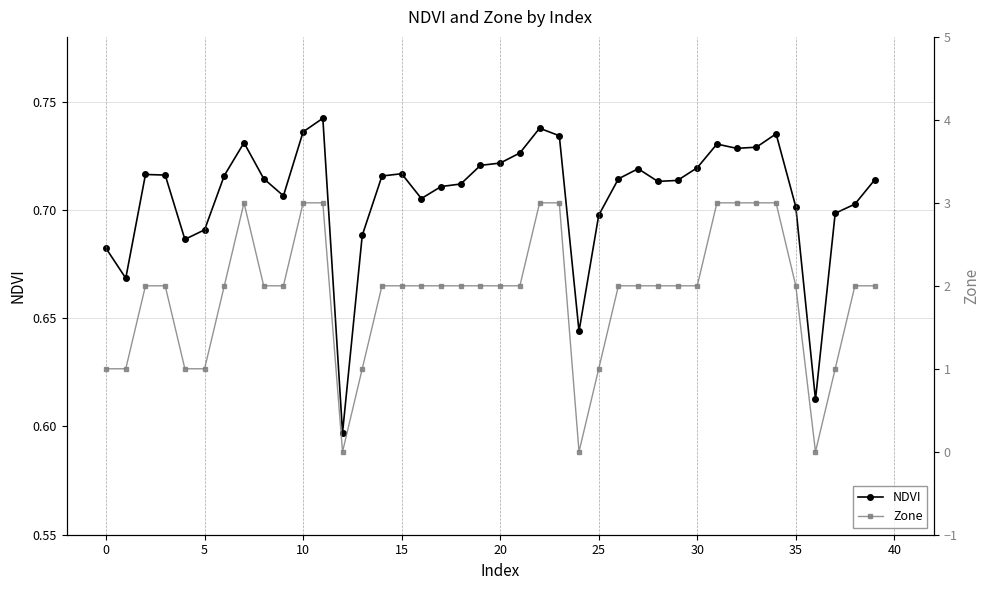

Count the NDVI values in the range 0 to 1.

40